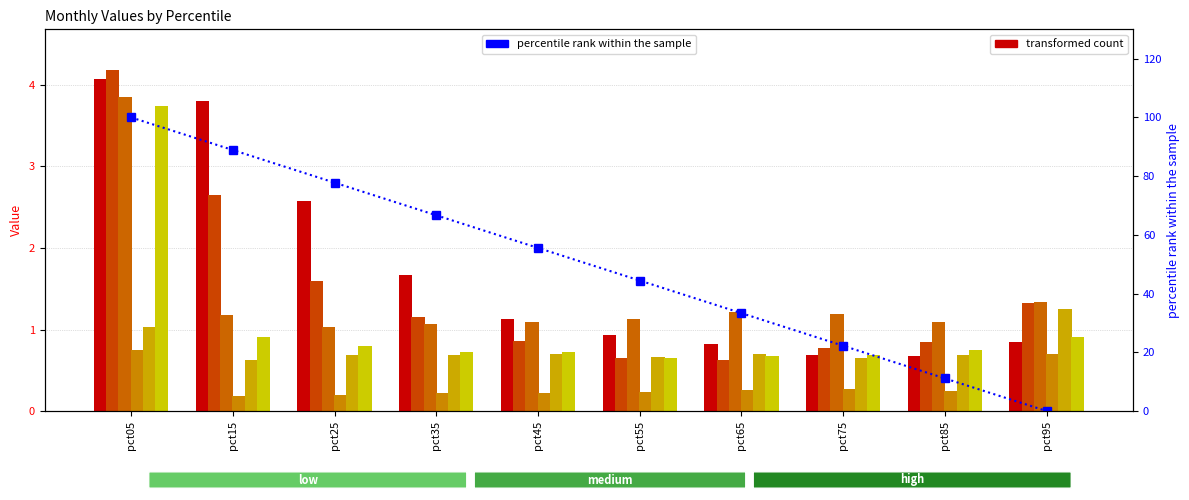

What is the average value of the Apr series?

0.3